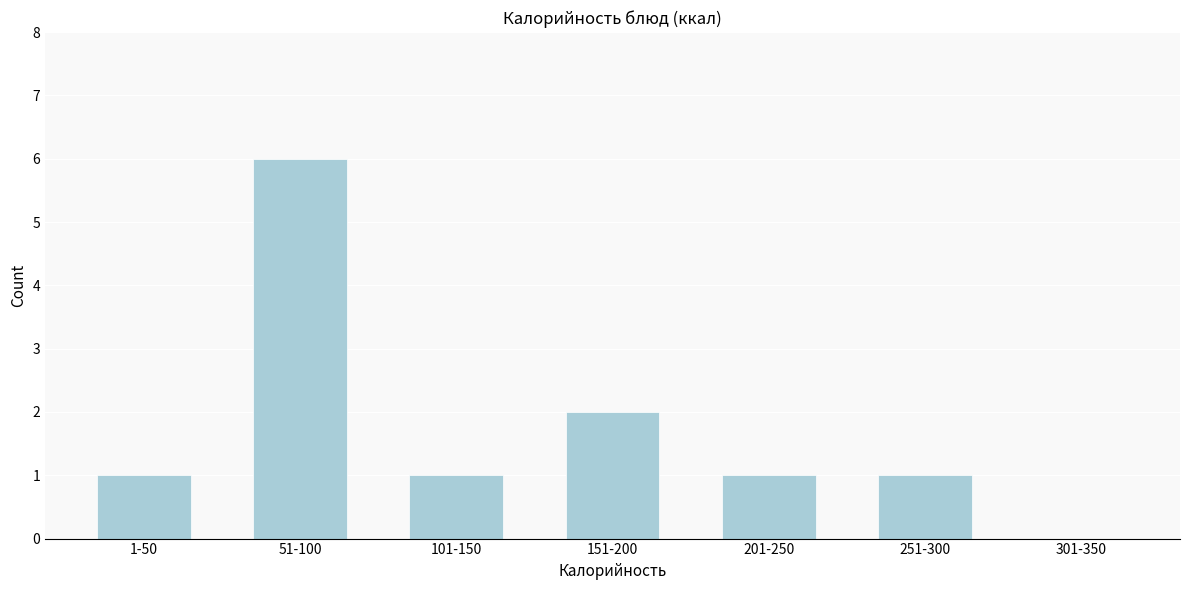

Reading left to right, extract all data points from this chart.

1-50=1	51-100=6	101-150=1	151-200=2	201-250=1	251-300=1	301-350=0